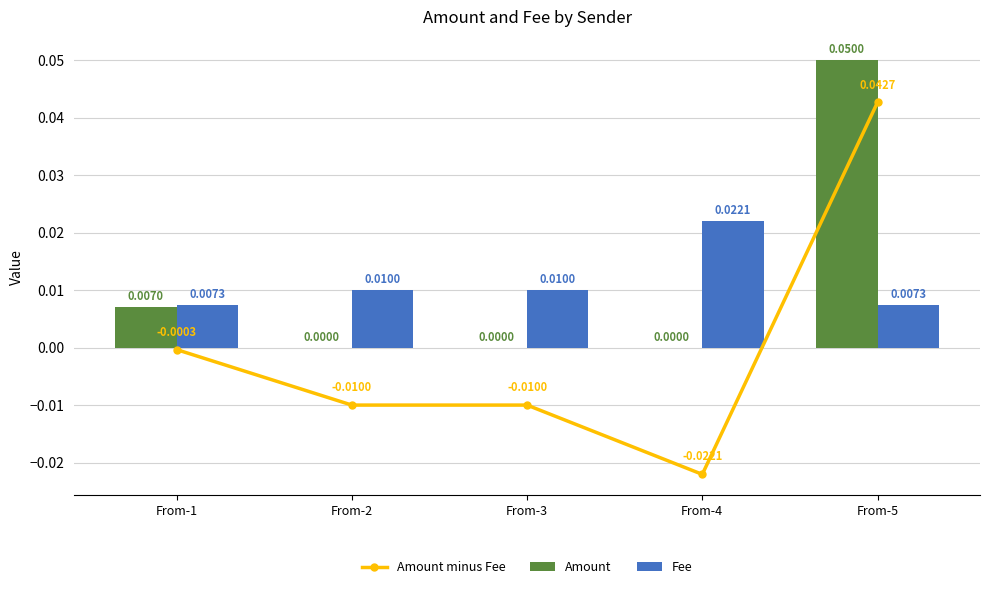

Where is Amount nearest to the value 0?

From-2